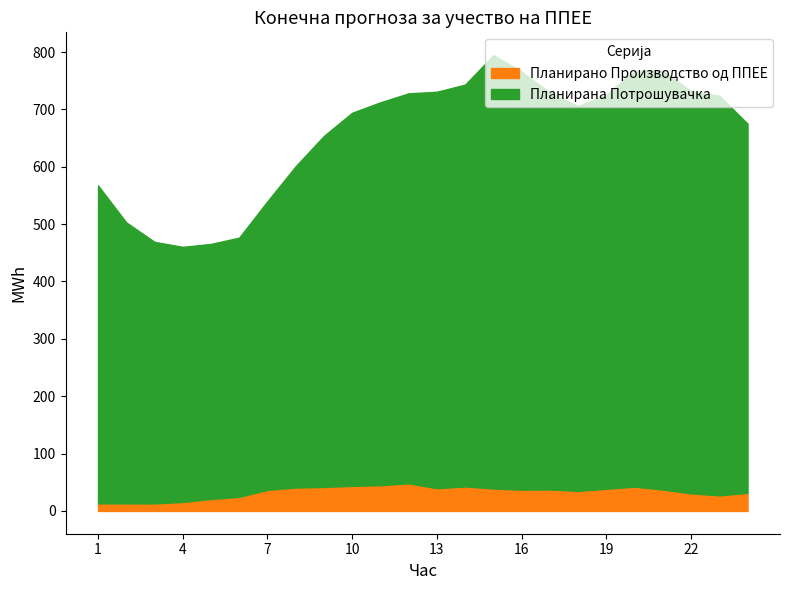

Does the chart have visible grid lines?

No